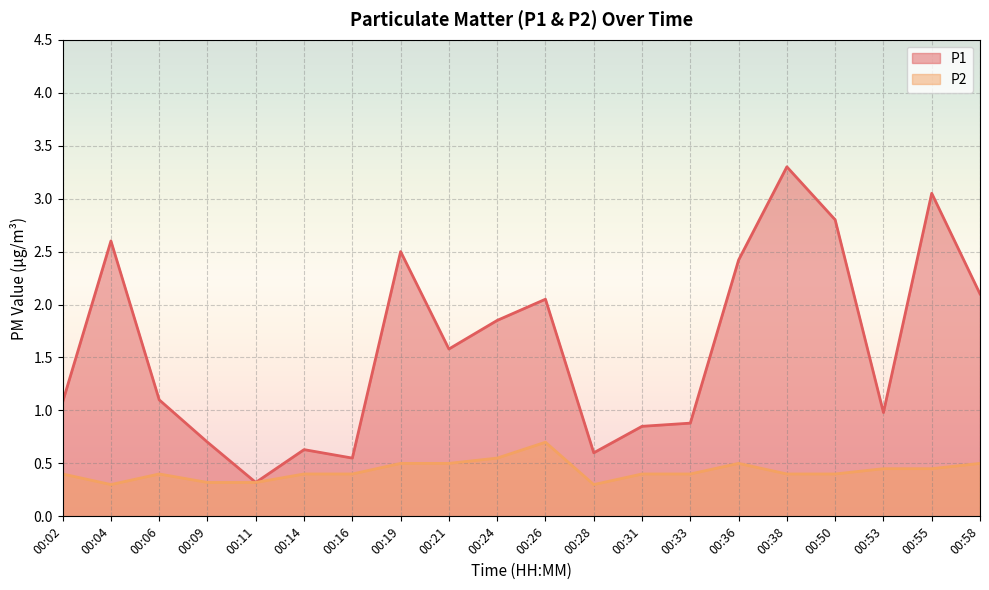

At which category is the sum across all series the highest?

00:38